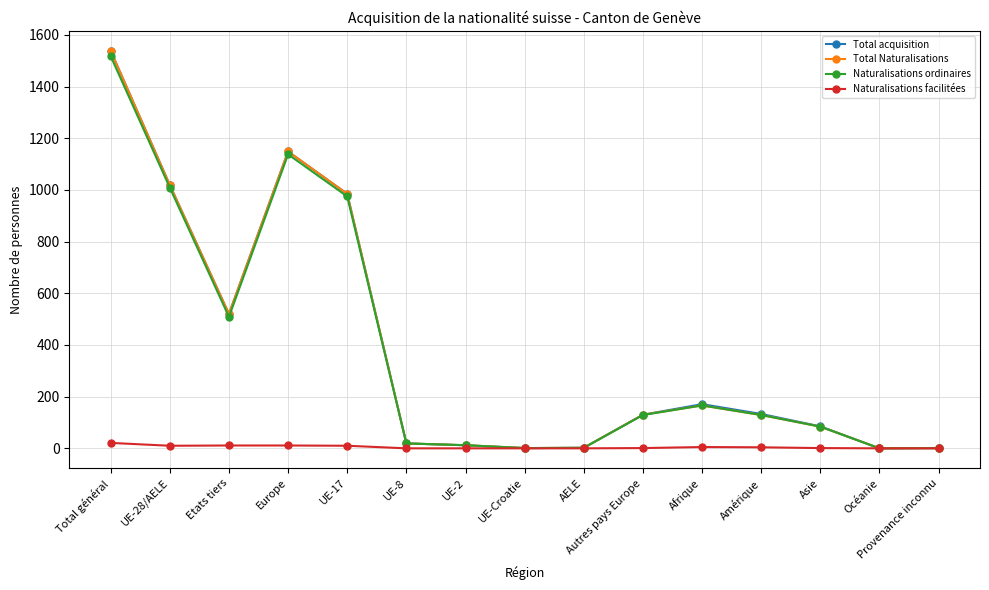

Is it true that Naturalisations ordinaires equals 1 at UE-Croatie?

True